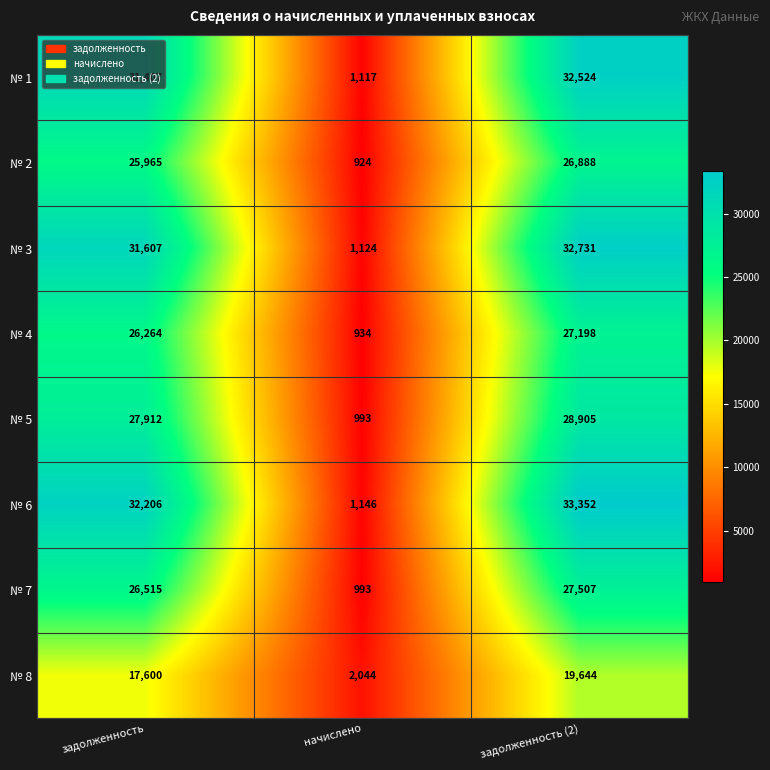

Between начислено and задолженность (2), which series saw the biggest shift?

№ 6